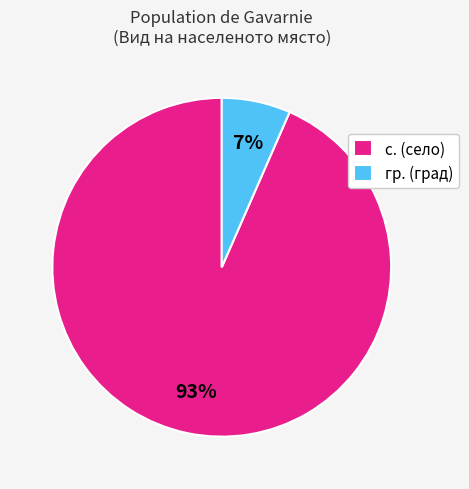

Does any single category account for the majority?

Yes